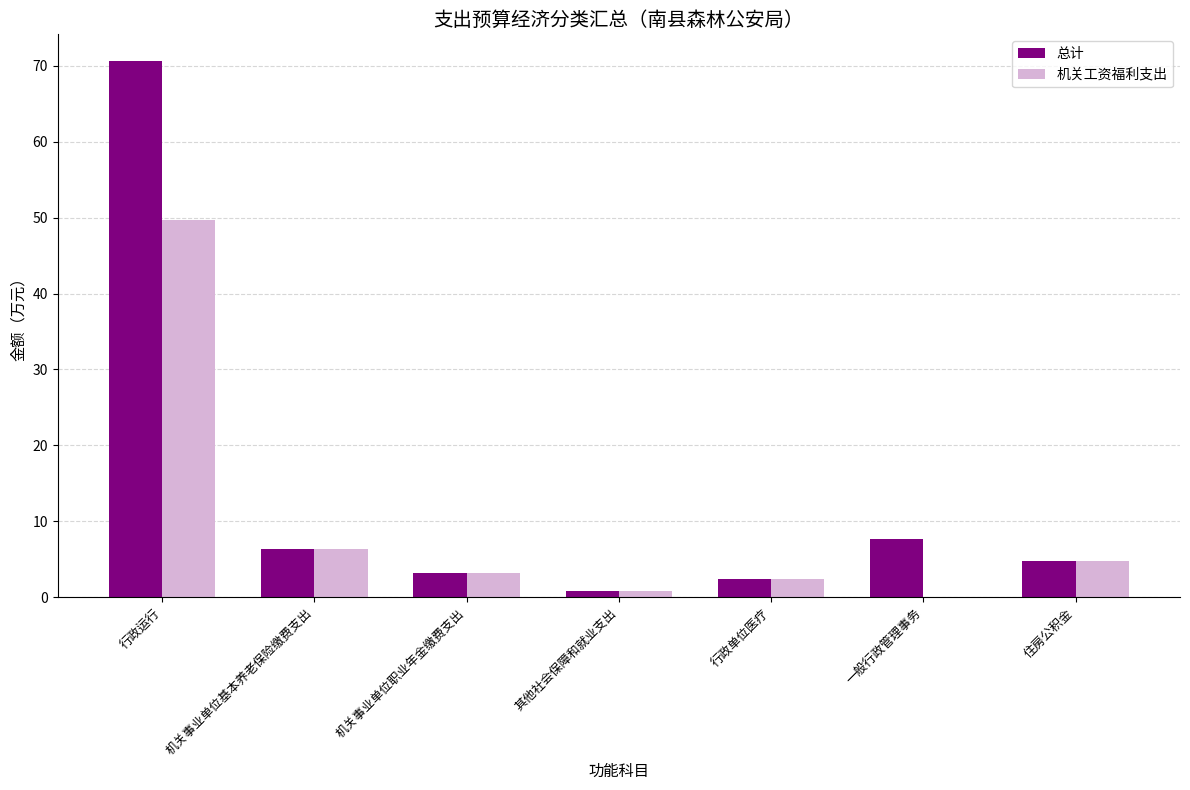

What is the greatest value displayed?

70.6